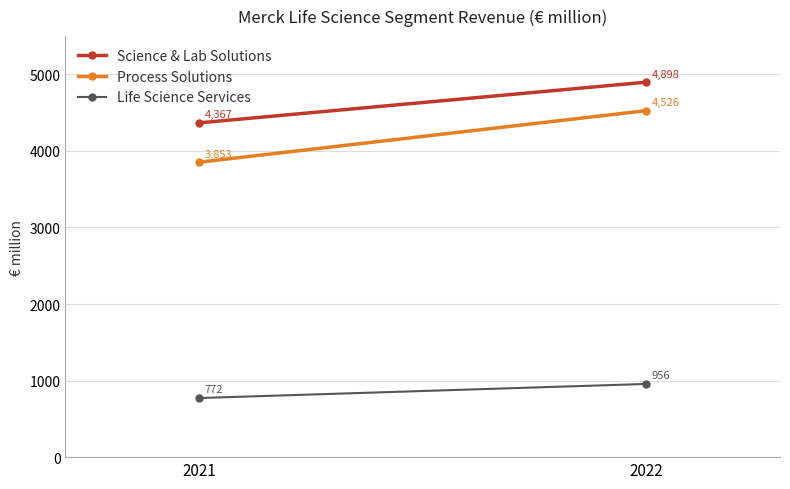

The Science & Lab Solutions series shows 4367 at 2021. True or false?

True